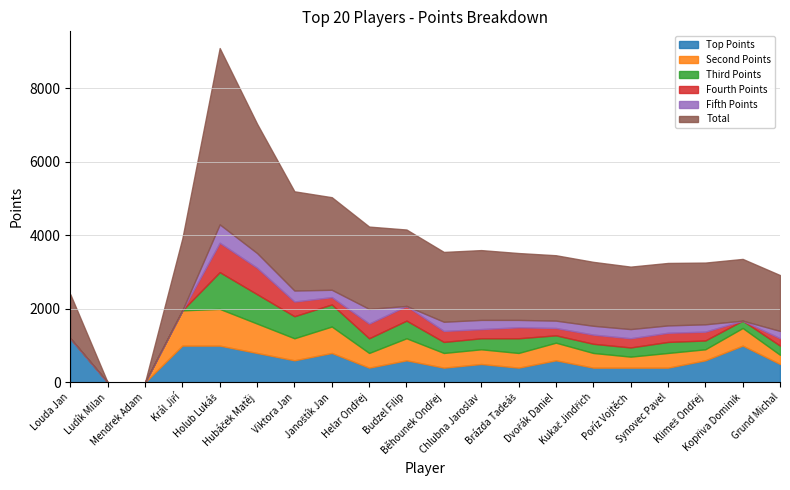

Reading left to right, transcribe all the data shown in this chart.

Top Points: Louda Jan=1200	Ludík Milan=0	Mendrek Adam=0	Král Jiří=1000	Holub Lukáš=1000	Hubáček Matěj=800	Viktora Jan=600	Janoštík Jan=800	Helar Ondřej=400	Budzel Filip=600	Běhounek Ondřej=400	Chlubna Jaroslav=500	Brázda Tadeáš=400	Dvořák Daniel=600	Kukač Jindřich=400	Poříz Vojtěch=400	Synovec Pavel=400	Klimeš Ondřej=600	Kopřiva Dominik=1000	Grund Michal=500
Second Points: Louda Jan=0	Ludík Milan=0	Mendrek Adam=0	Král Jiří=960	Holub Lukáš=1000	Hubáček Matěj=800	Viktora Jan=600	Janoštík Jan=720	Helar Ondřej=400	Budzel Filip=600	Běhounek Ondřej=400	Chlubna Jaroslav=400	Brázda Tadeáš=400	Dvořák Daniel=480	Kukač Jindřich=400	Poříz Vojtěch=300	Synovec Pavel=400	Klimeš Ondřej=300	Kopřiva Dominik=480	Grund Michal=250
Third Points: Louda Jan=0	Ludík Milan=0	Mendrek Adam=0	Král Jiří=0	Holub Lukáš=1000	Hubáček Matěj=800	Viktora Jan=600	Janoštík Jan=600	Helar Ondřej=400	Budzel Filip=480	Běhounek Ondřej=300	Chlubna Jaroslav=300	Brázda Tadeáš=400	Dvořák Daniel=200	Kukač Jindřich=250	Poříz Vojtěch=250	Synovec Pavel=300	Klimeš Ondřej=240	Kopřiva Dominik=200	Grund Michal=250
Fourth Points: Louda Jan=0	Ludík Milan=0	Mendrek Adam=0	Král Jiří=0	Holub Lukáš=800	Hubáček Matěj=720	Viktora Jan=400	Janoštík Jan=200	Helar Ondřej=400	Budzel Filip=400	Běhounek Ondřej=300	Chlubna Jaroslav=250	Brázda Tadeáš=300	Dvořák Daniel=200	Kukač Jindřich=250	Poříz Vojtěch=250	Synovec Pavel=250	Klimeš Ondřej=240	Kopřiva Dominik=0	Grund Michal=200
Fifth Points: Louda Jan=0	Ludík Milan=0	Mendrek Adam=0	Král Jiří=0	Holub Lukáš=500	Hubáček Matěj=400	Viktora Jan=300	Janoštík Jan=200	Helar Ondřej=400	Budzel Filip=0	Běhounek Ondřej=250	Chlubna Jaroslav=250	Brázda Tadeáš=200	Dvořák Daniel=200	Kukač Jindřich=240	Poříz Vojtěch=250	Synovec Pavel=200	Klimeš Ondřej=200	Kopřiva Dominik=0	Grund Michal=200
Total: Louda Jan=1200	Ludík Milan=0	Mendrek Adam=0	Král Jiří=1960	Holub Lukáš=4800	Hubáček Matěj=3520	Viktora Jan=2700	Janoštík Jan=2520	Helar Ondřej=2240	Budzel Filip=2080	Běhounek Ondřej=1900	Chlubna Jaroslav=1900	Brázda Tadeáš=1820	Dvořák Daniel=1780	Kukač Jindřich=1740	Poříz Vojtěch=1700	Synovec Pavel=1700	Klimeš Ondřej=1680	Kopřiva Dominik=1680	Grund Michal=1520